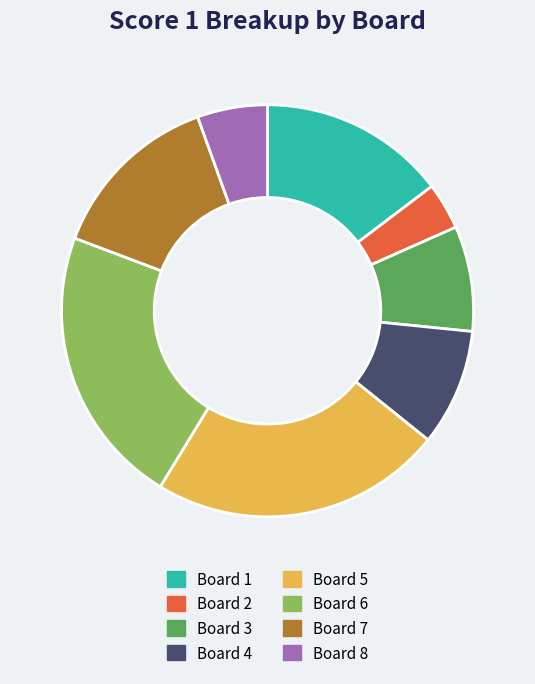

Is there any slice that represents more than half of the pie?

No